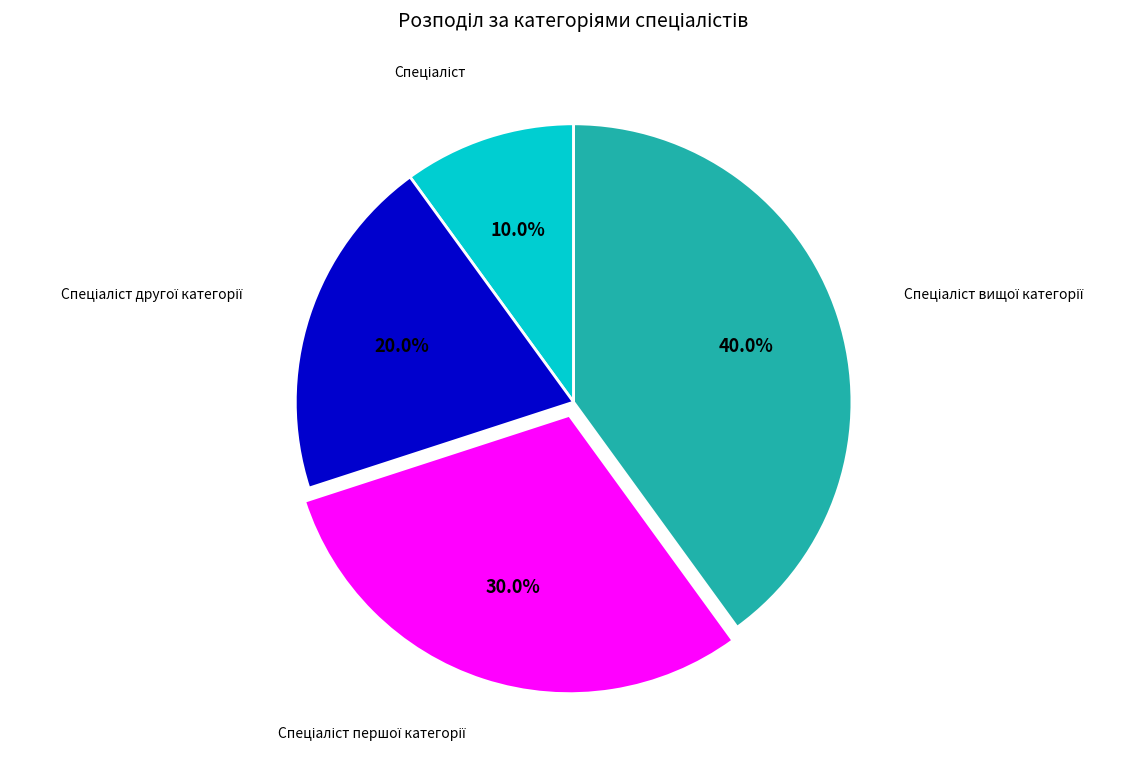

Is there a majority slice in this chart?

No